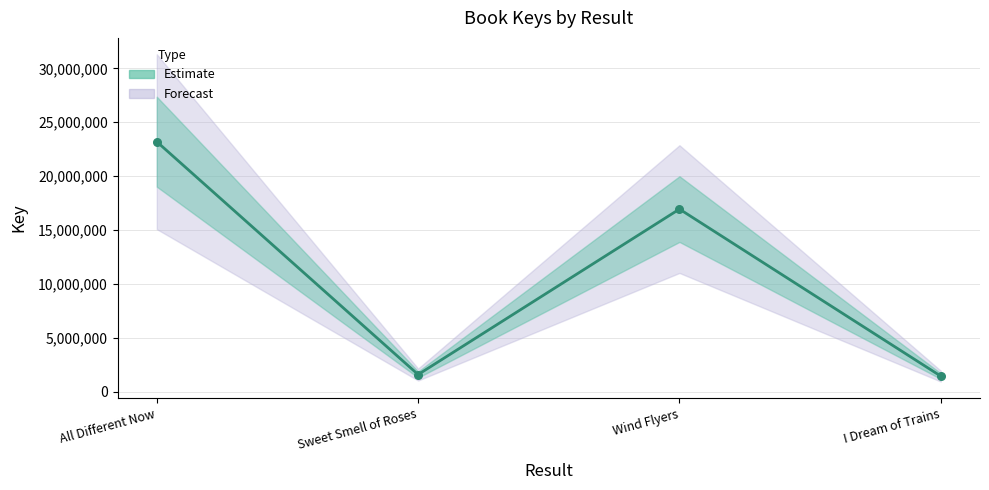

What is the change in value from All Different Now to Sweet Smell of Roses?

-21616351